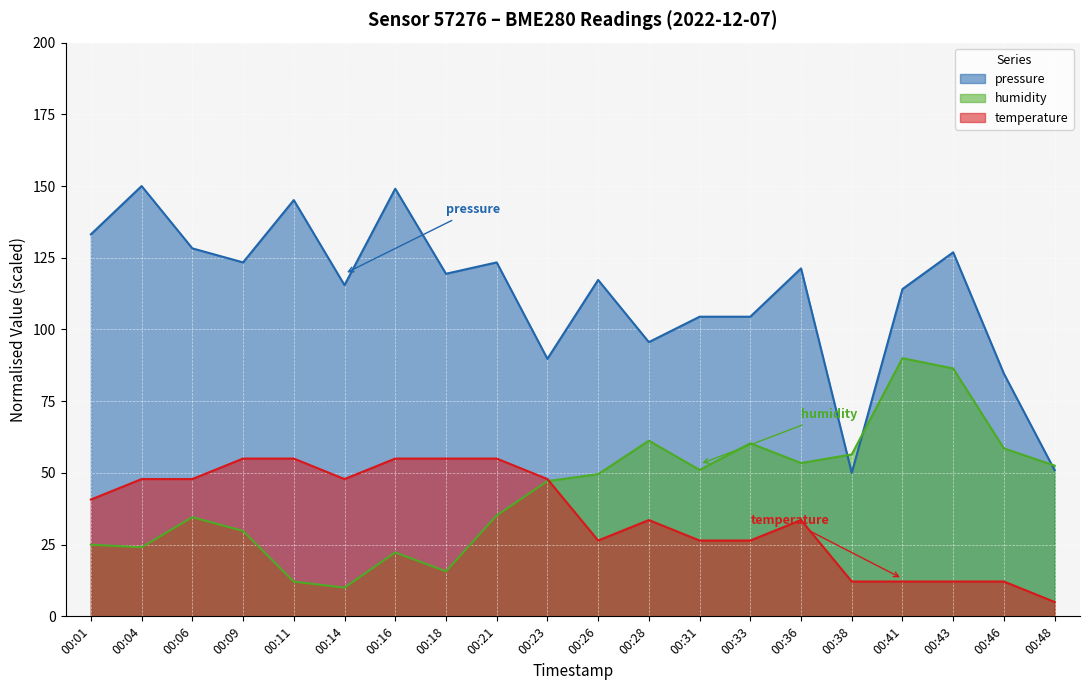

At which category does the chart reach its peak across all series?

00:04